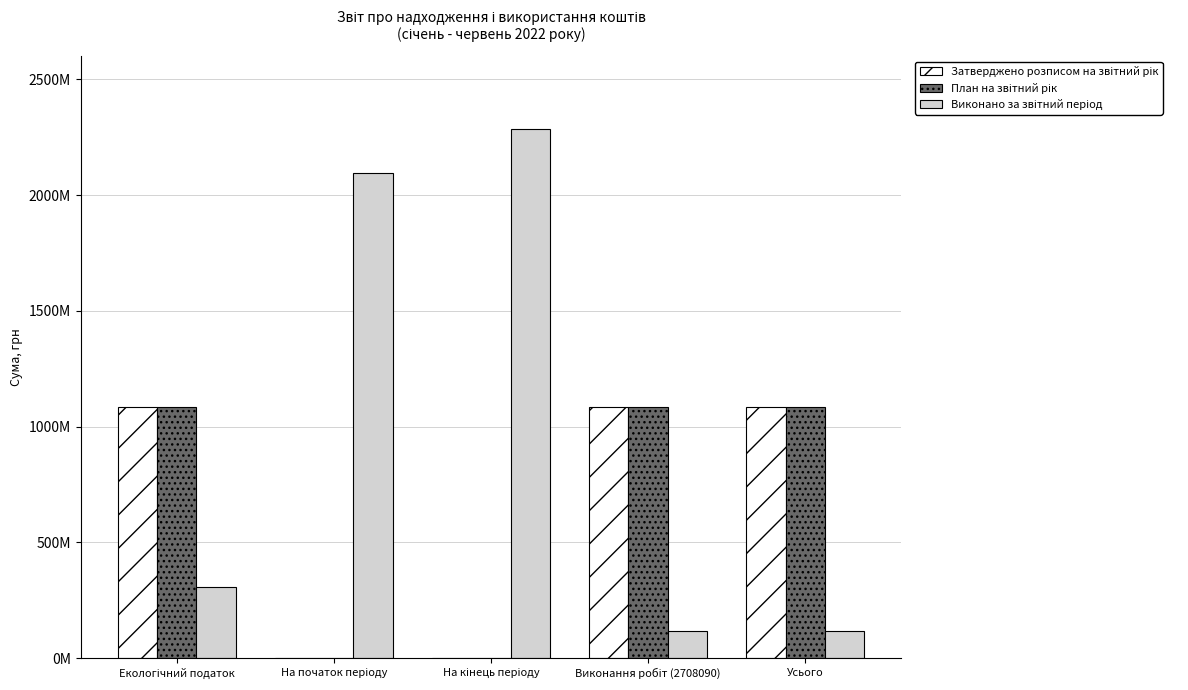

Which series changed the most between Виконання робіт (2708090) and Усього?

Затверджено розписом на звітний рік